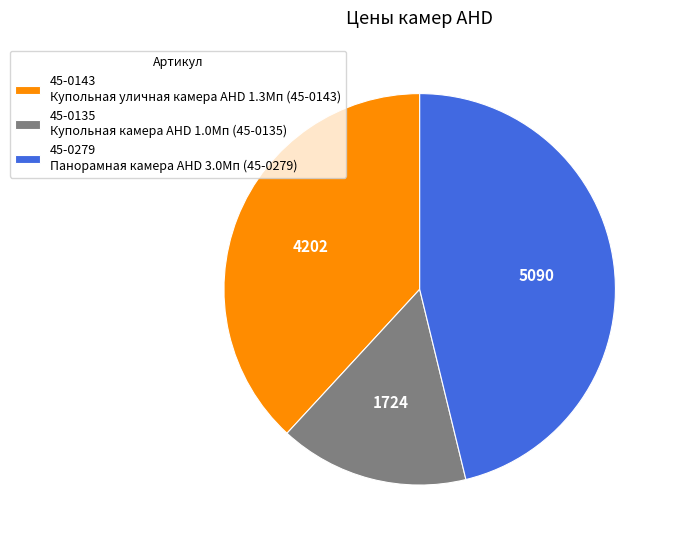

How many slices are in this pie chart?

3